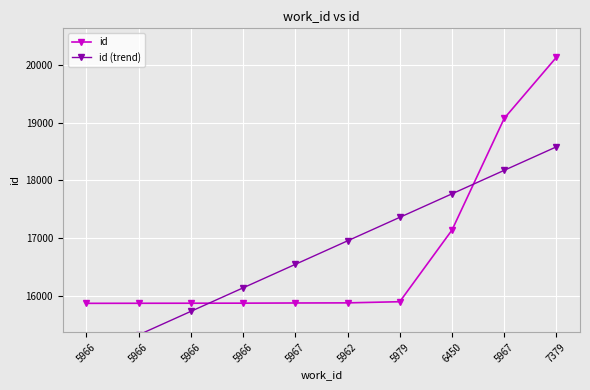

The id series shows 25524.3 at 5966. True or false?

False